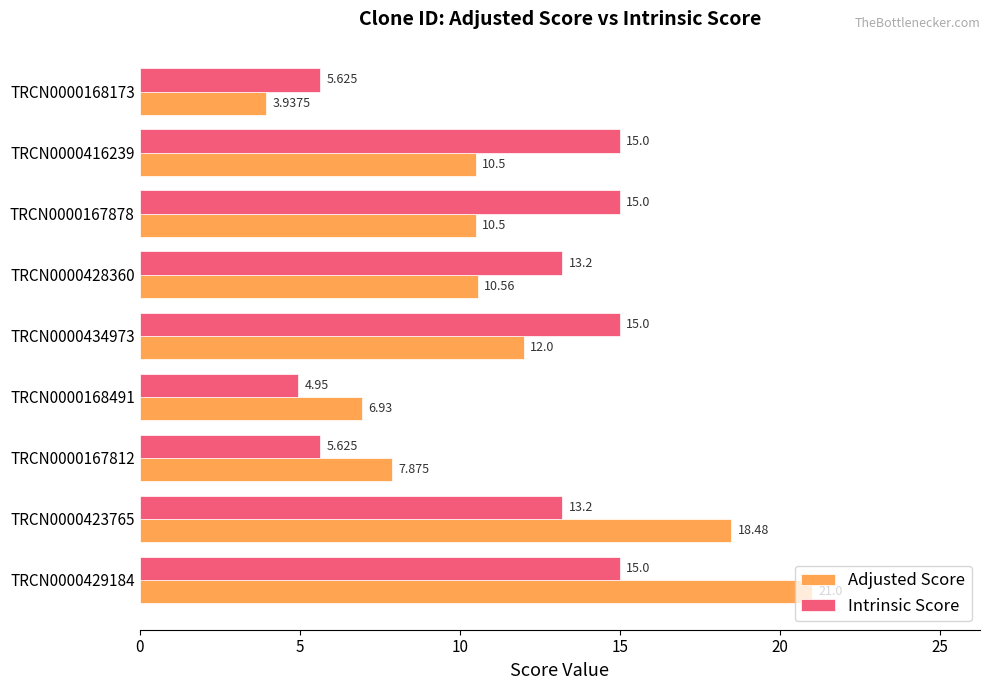

What are all the series names shown in the legend?

Adjusted Score, Intrinsic Score